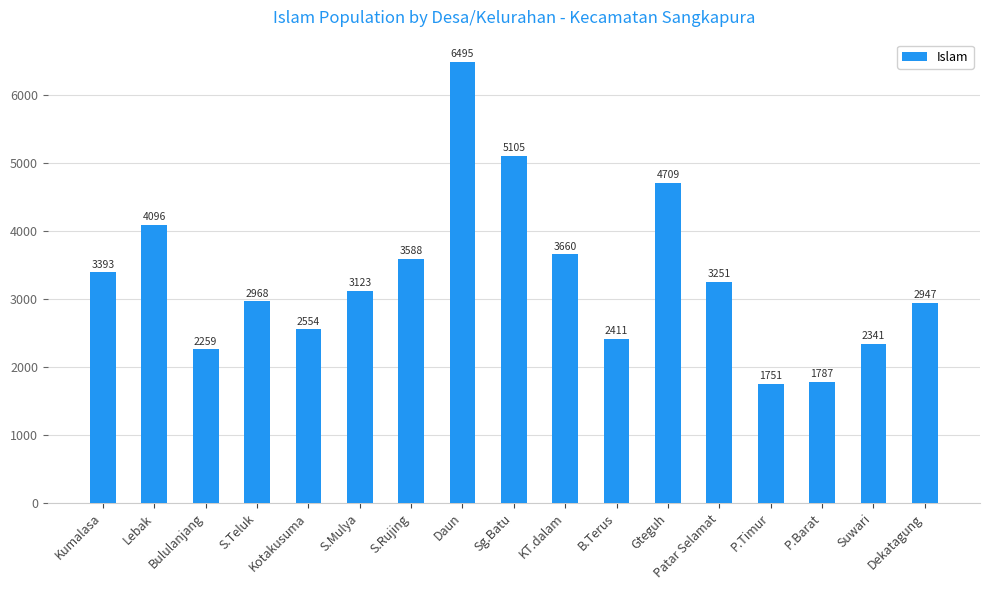

Read the value at Daun.

6495